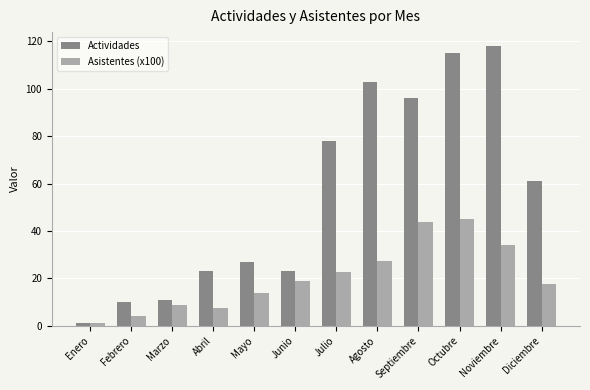

How many groups of bars are there?

12